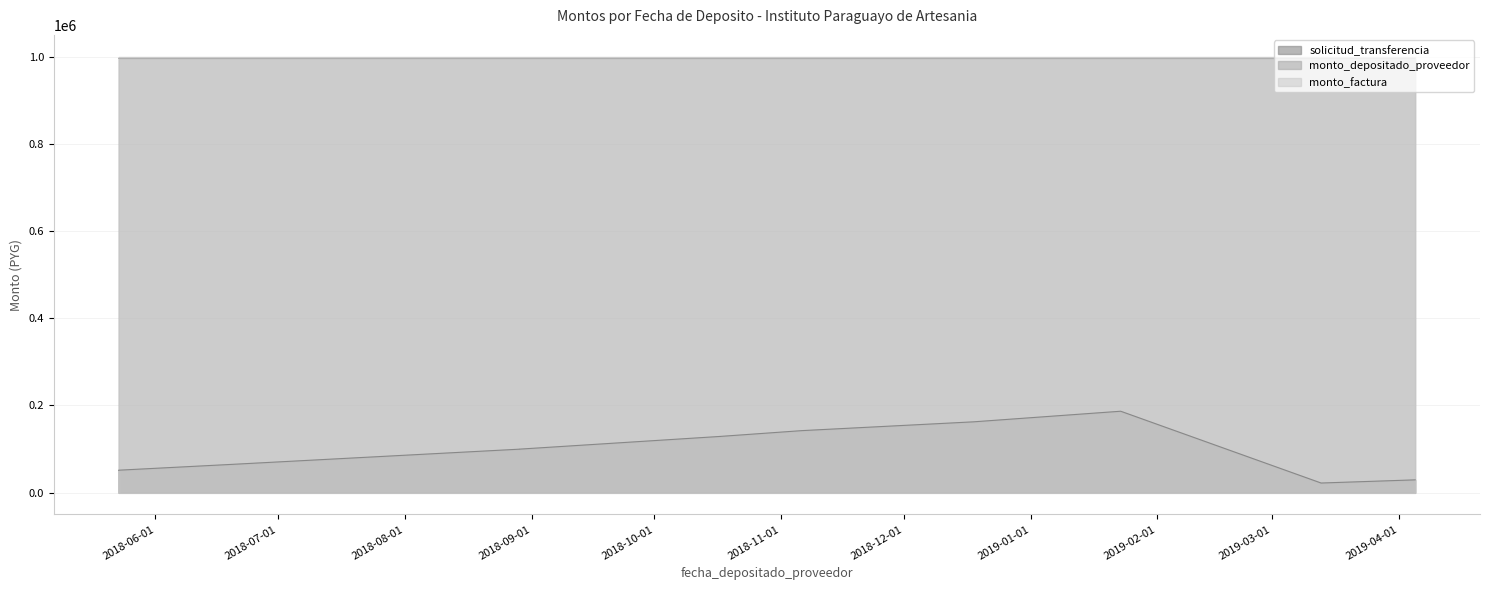

True or false: monto_depositado_proveedor and solicitud_transferencia cross at least once.

False